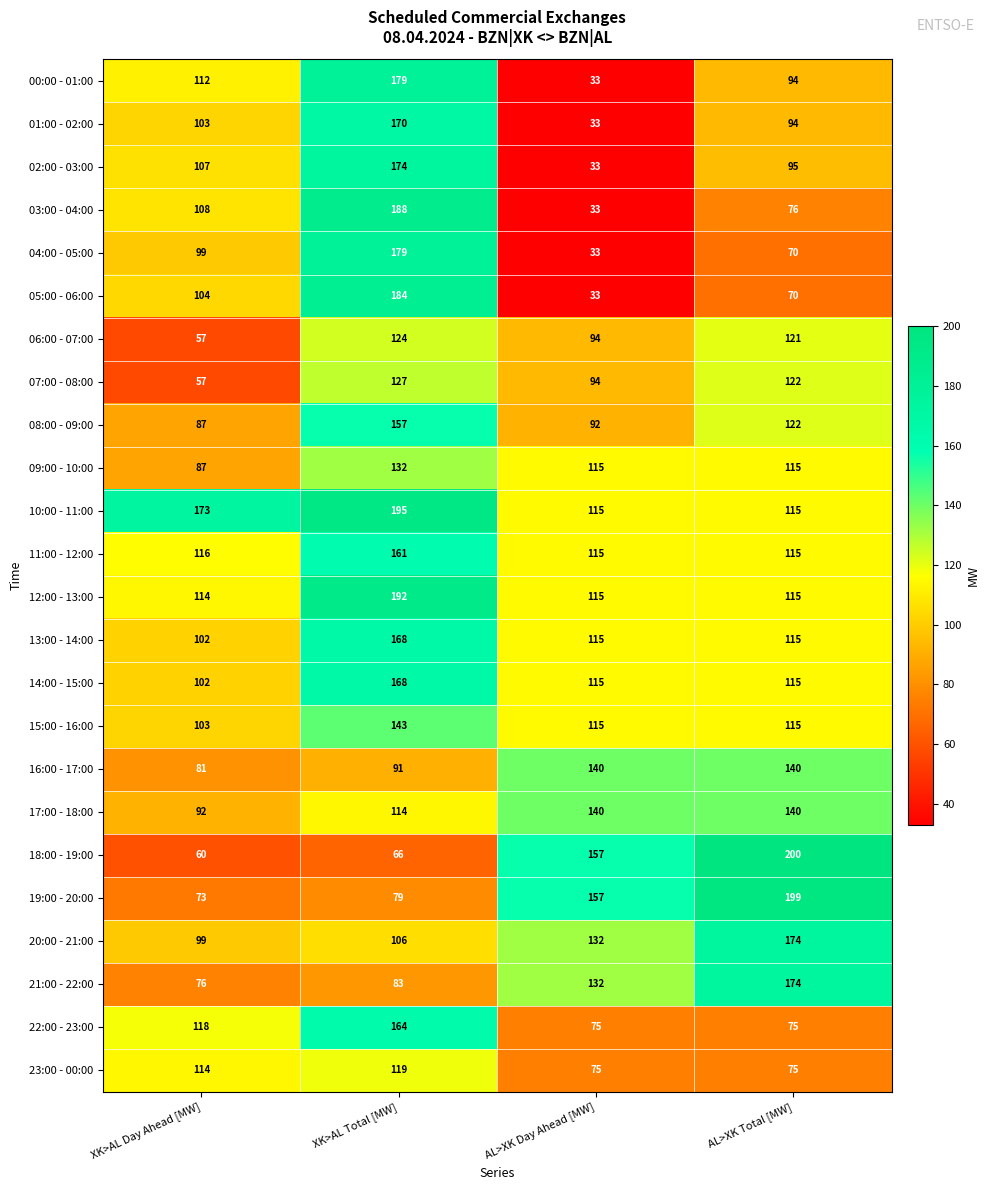

What is the difference between the highest and lowest values at XK>AL Total [MW]?

129